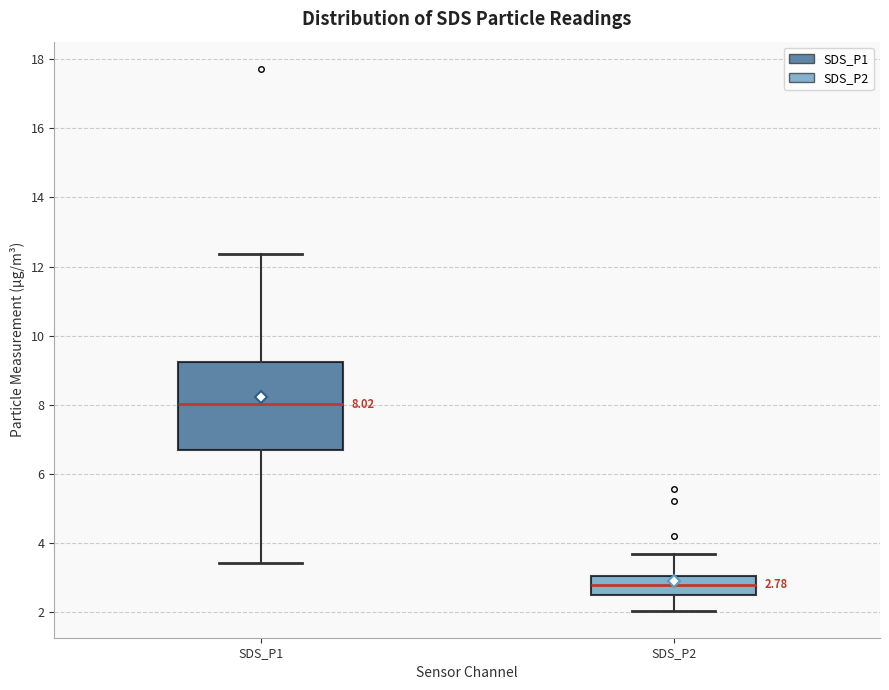

Which box's median line is the highest?

SDS_P1